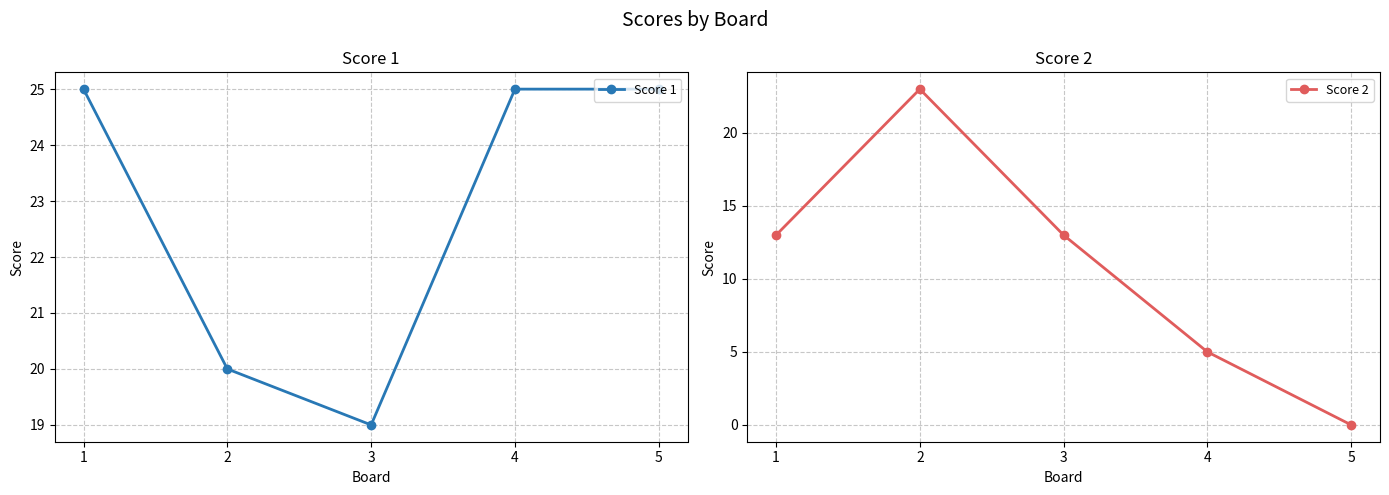

Reading left to right, transcribe all the data shown in this chart.

Score 1: 1=25	2=20	3=19	4=25	5=25
Score 2: 1=13	2=23	3=13	4=5	5=0